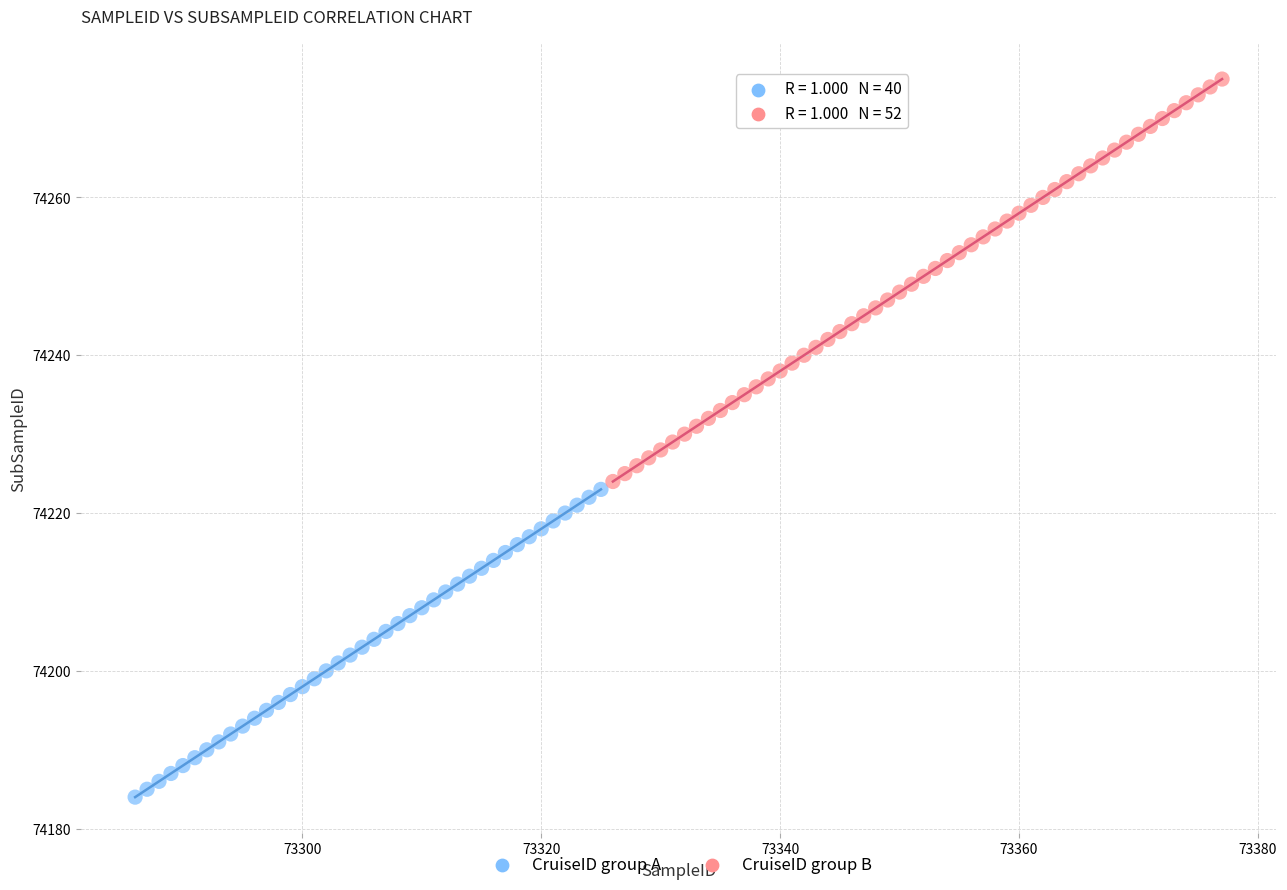

Which series contains the lowest Y value?

CruiseID group A